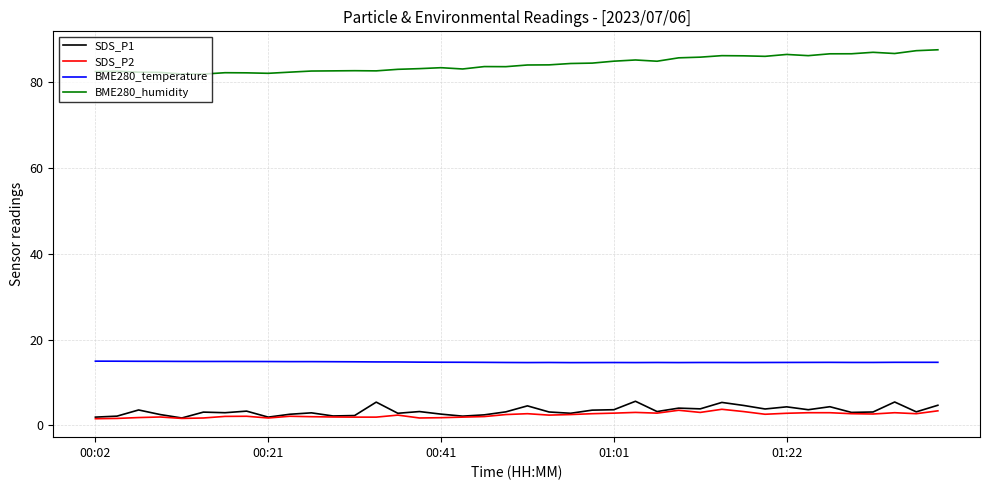

What is the maximum value shown in the chart?

87.6